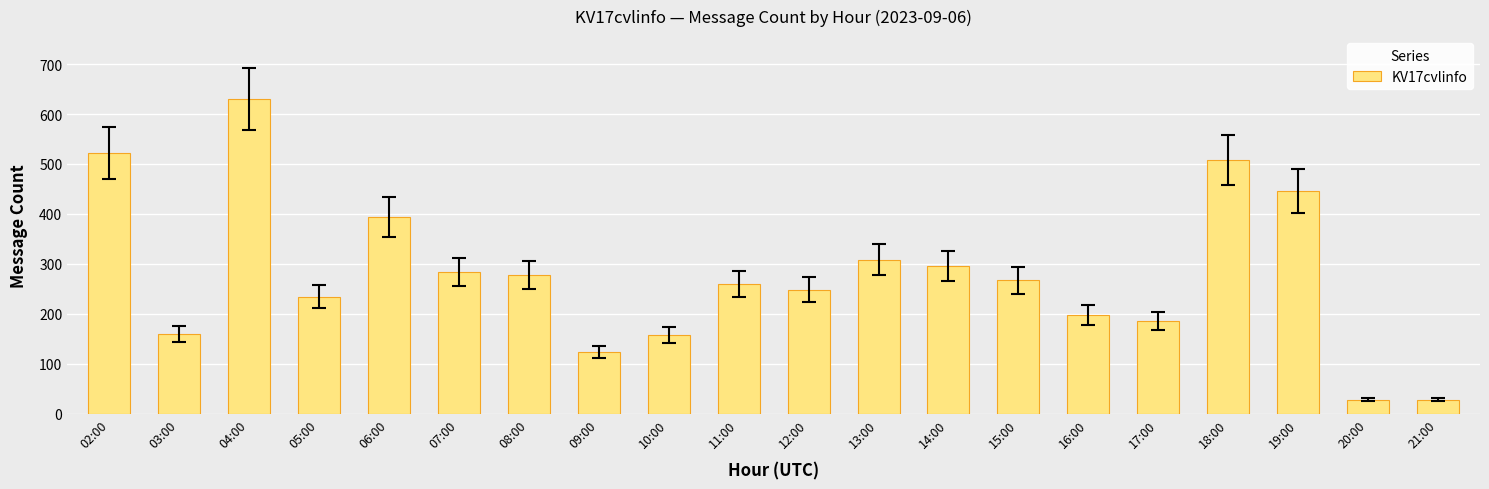

Approximately how many times larger is the value at 07:00 compared to 20:00?

10.1